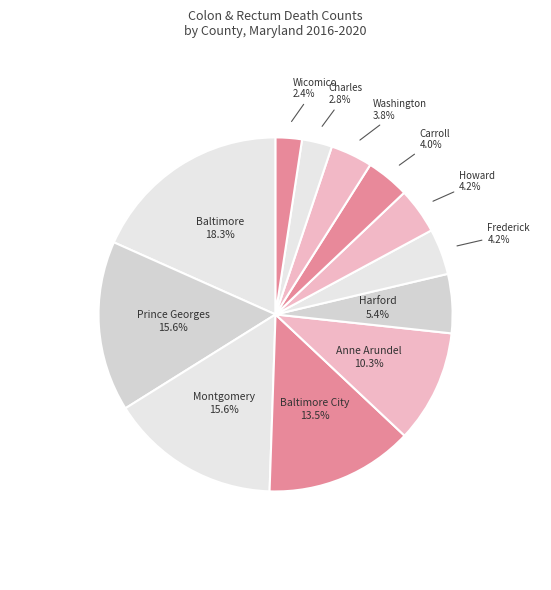

How many slices are in this pie chart?

12